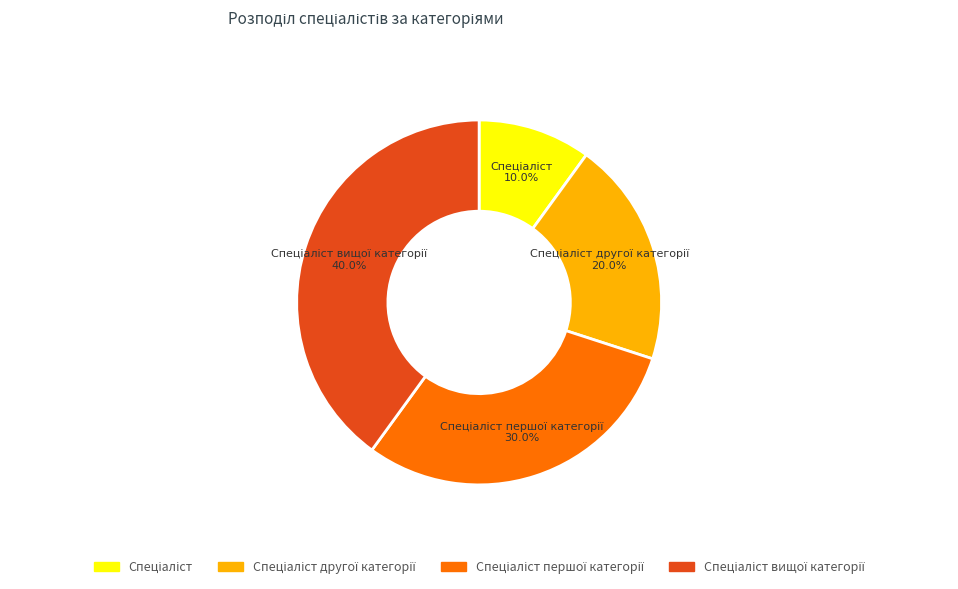

How many slices are in this pie chart?

4